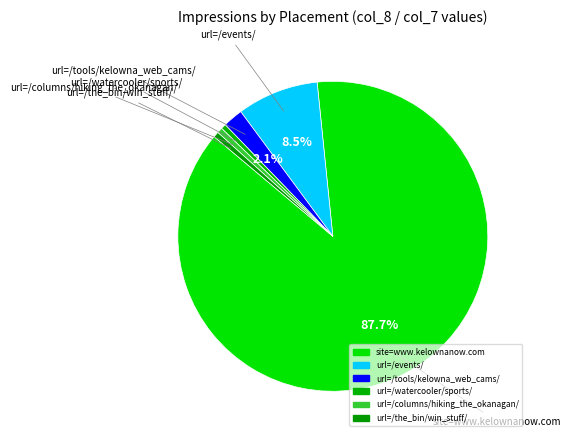

Count the number of slices in the pie.

6